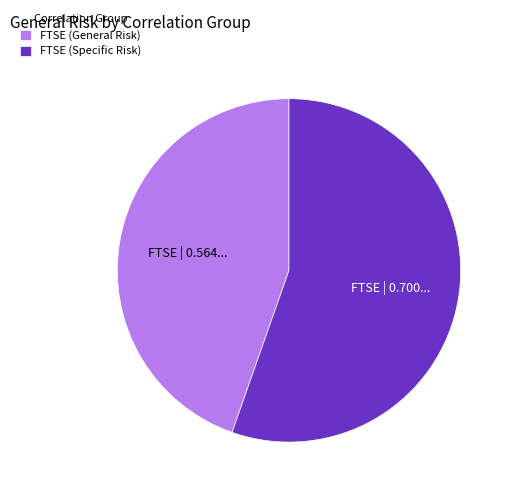

Is the sum of FTSE (Specific Risk) and FTSE (General Risk) greater than half?

Yes